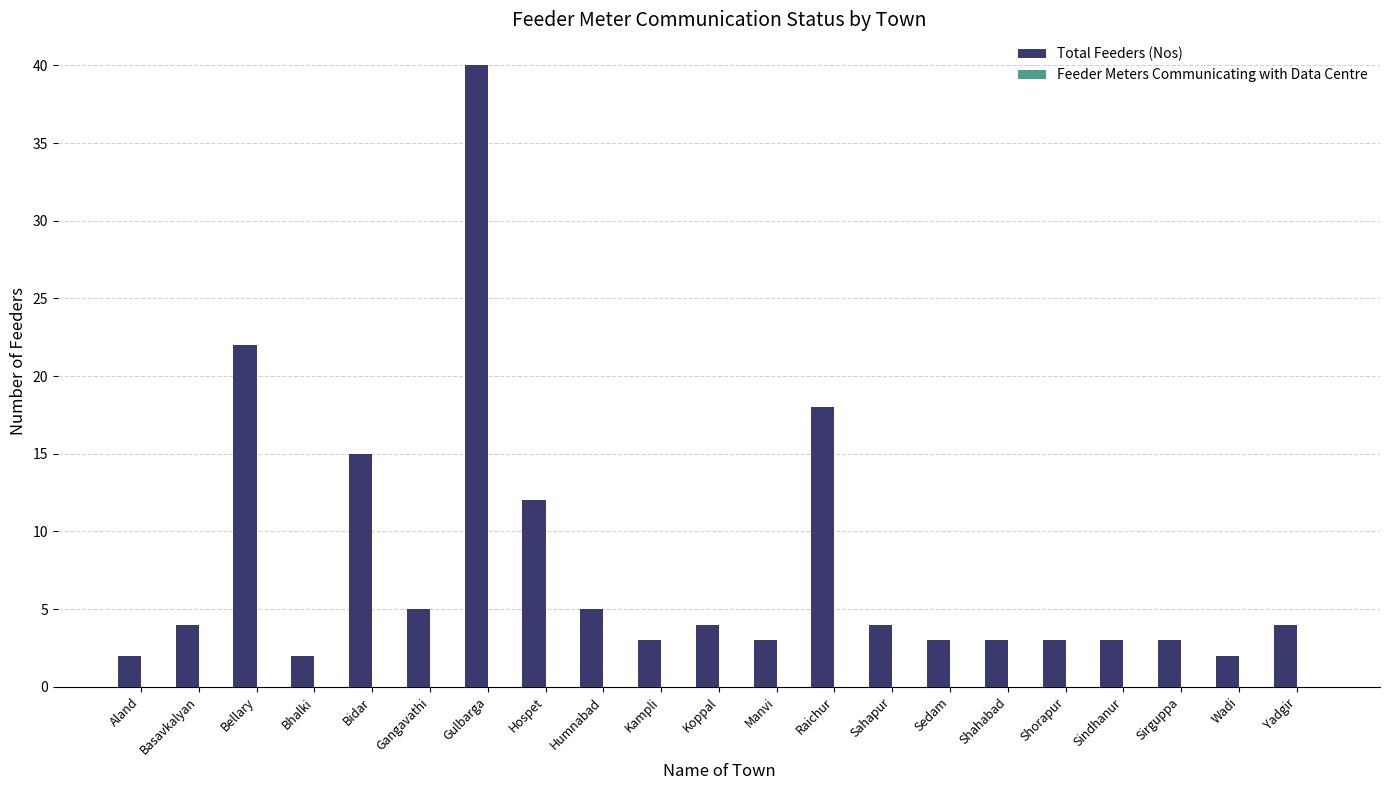

What is the change in value from Aland to Sindhanur?

+1